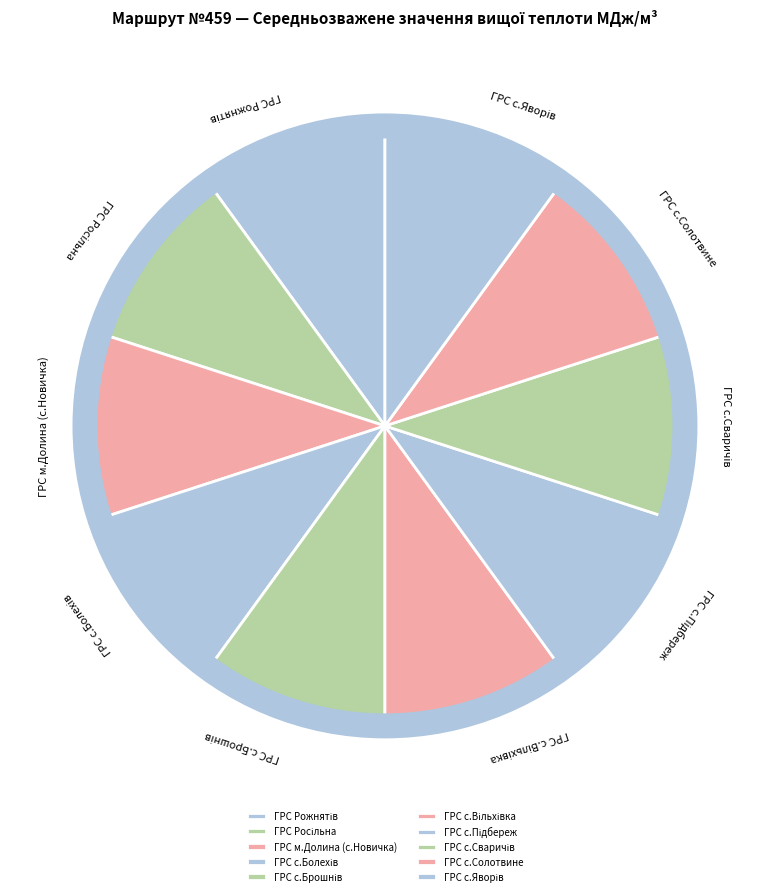

Is there a majority slice in this chart?

No